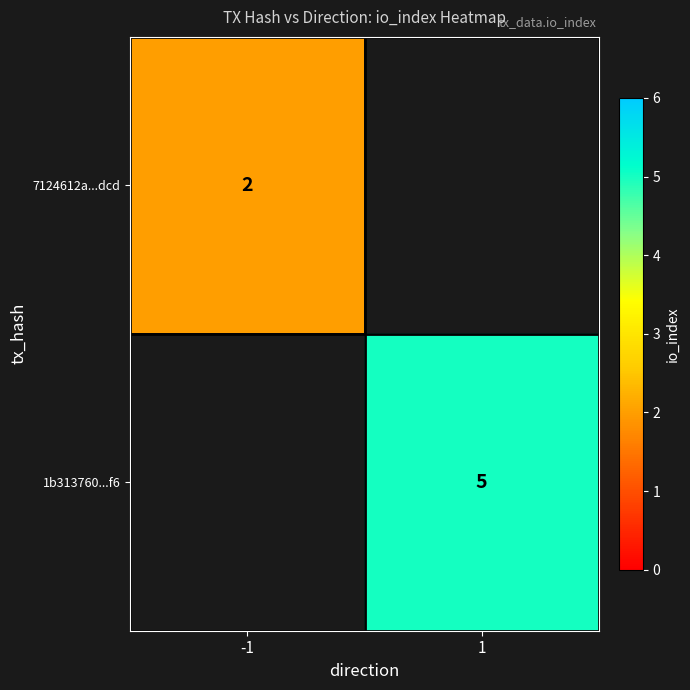

Is it true that 7124612a...dcd equals 4 at -1?

False